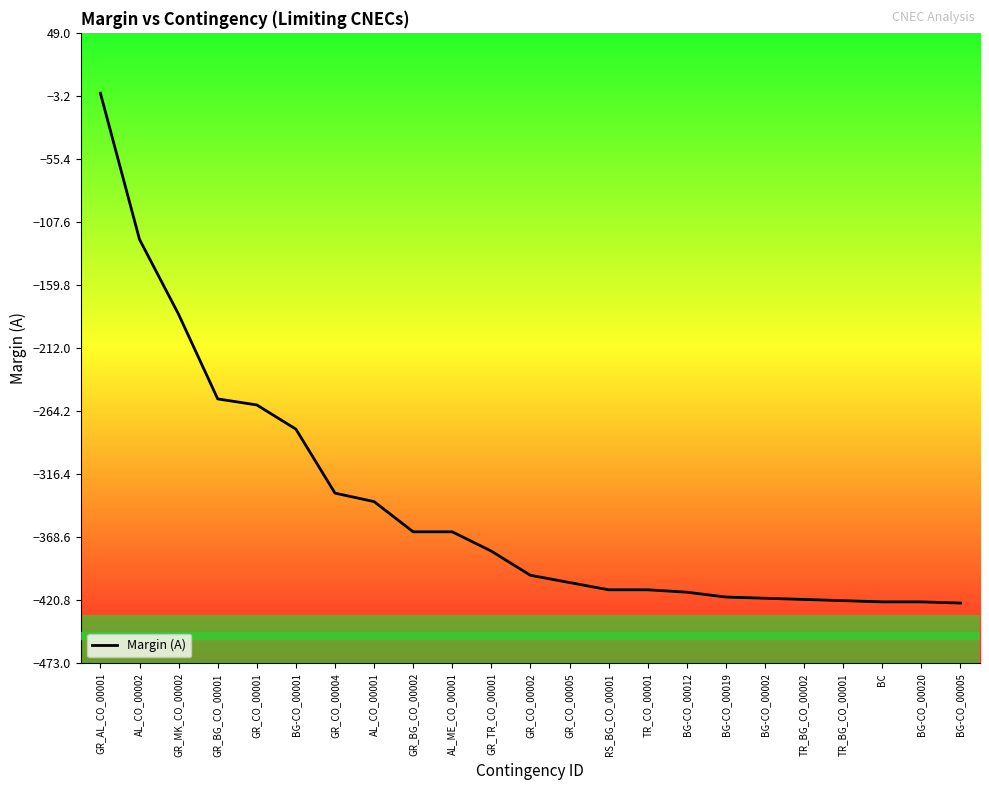

Is it true that the value at BG-CO_00020 is -227?

False